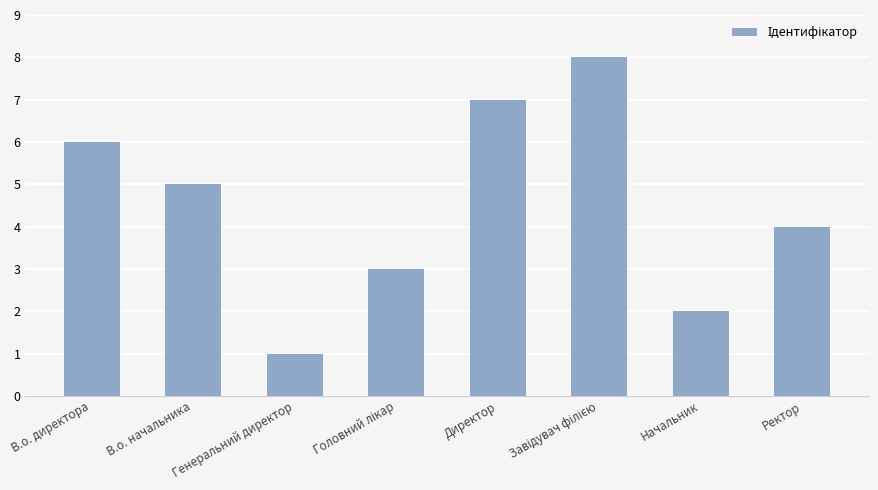

What is the value of the 3rd bar from the left?

1